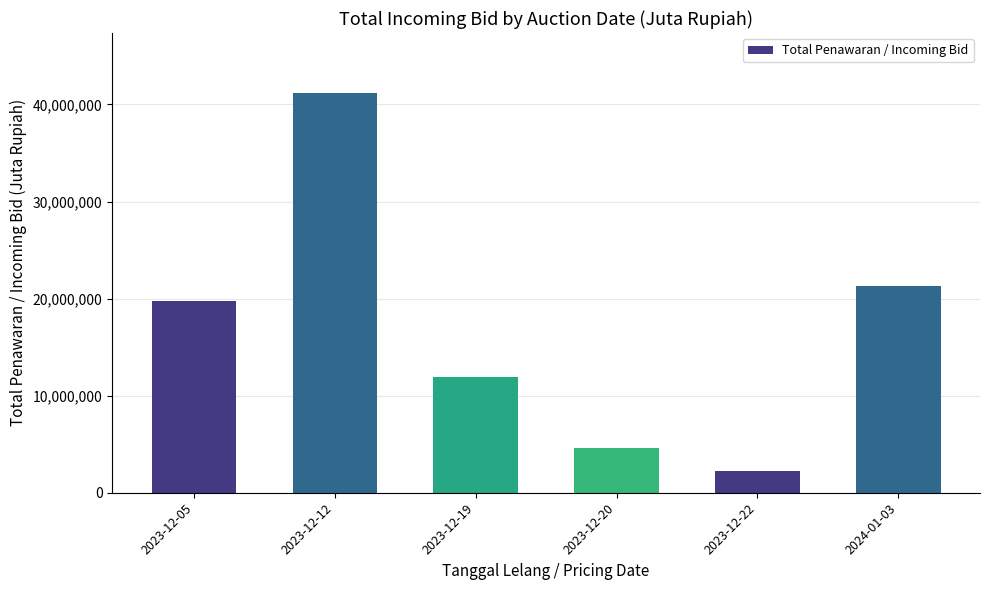

List the labels in order of value, smallest first.

2023-12-22, 2023-12-20, 2023-12-19, 2023-12-05, 2024-01-03, 2023-12-12